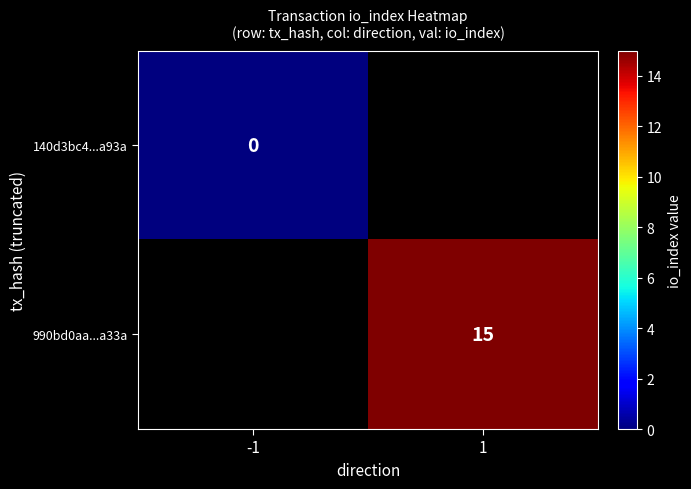

True or false: 990bd0aa...a33a has a value of 20 at 1.

False